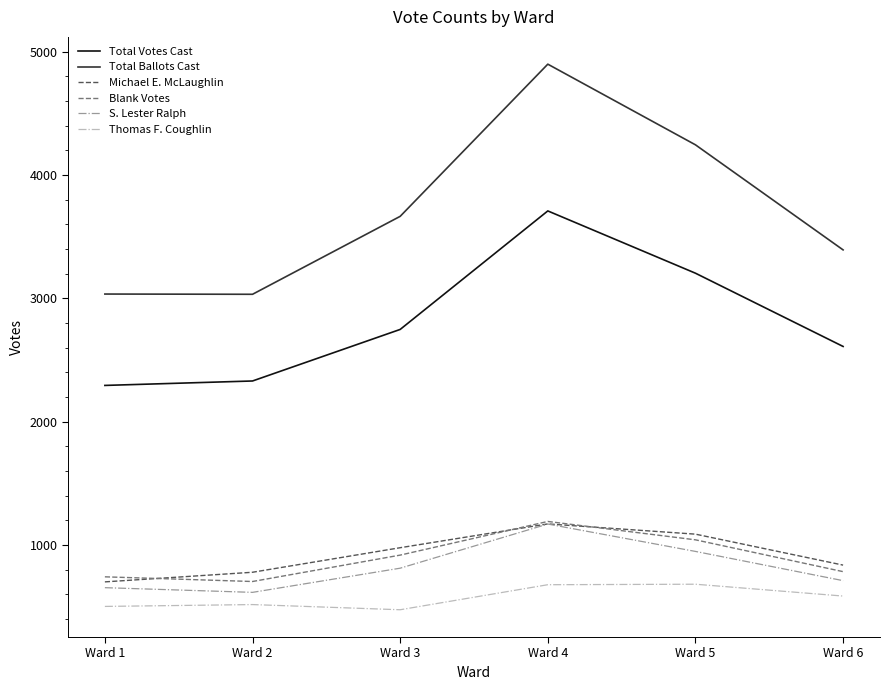

Which series has the widest spread of values?

Total Ballots Cast